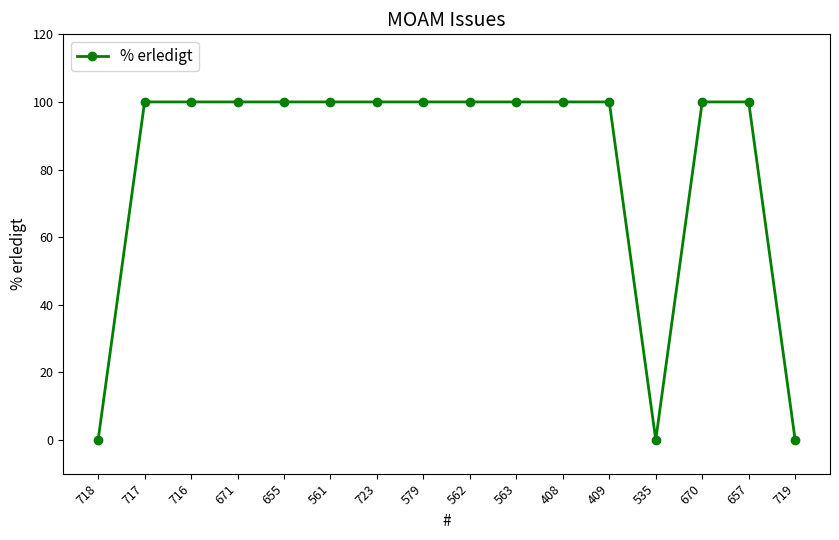

Approximately how many times larger is the value at 409 compared to 723?

1.0